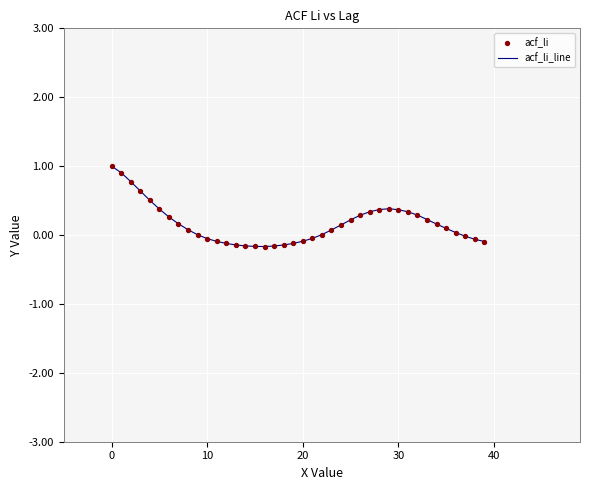

What is the greatest value displayed?

1.0